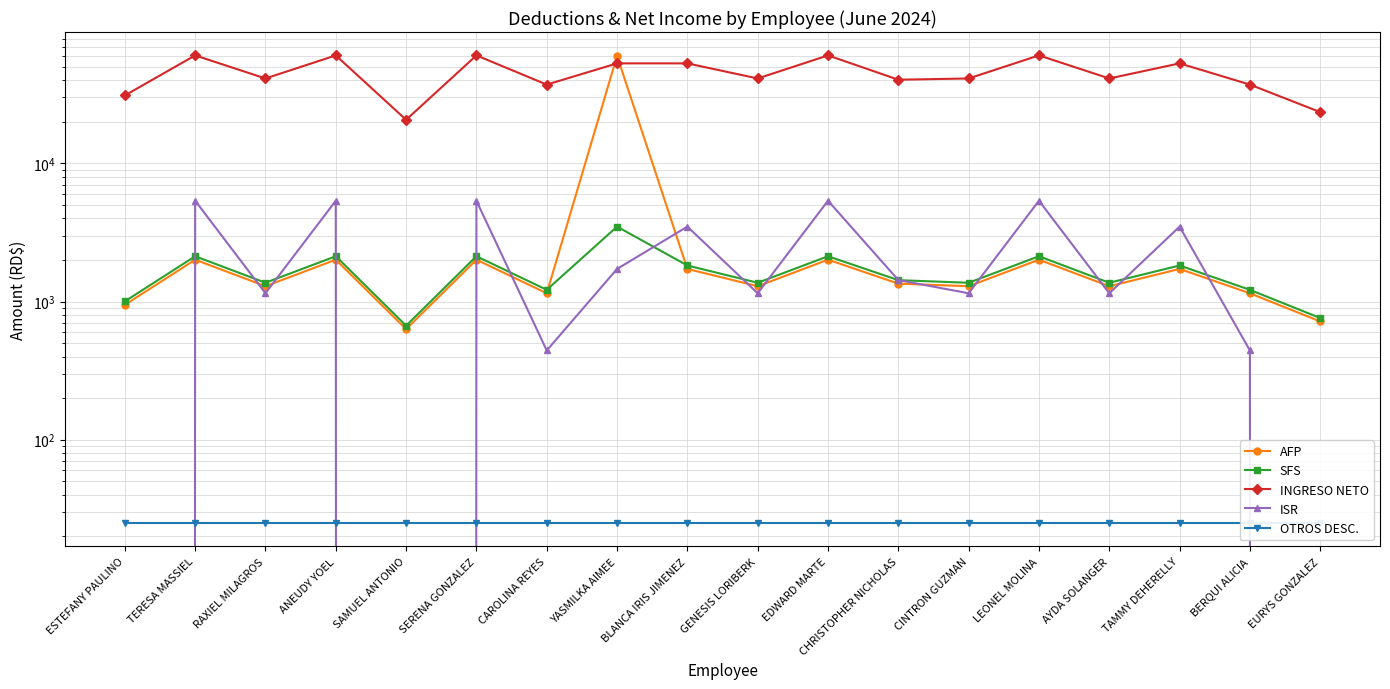

What is the sum of all AFP values?

84595.0